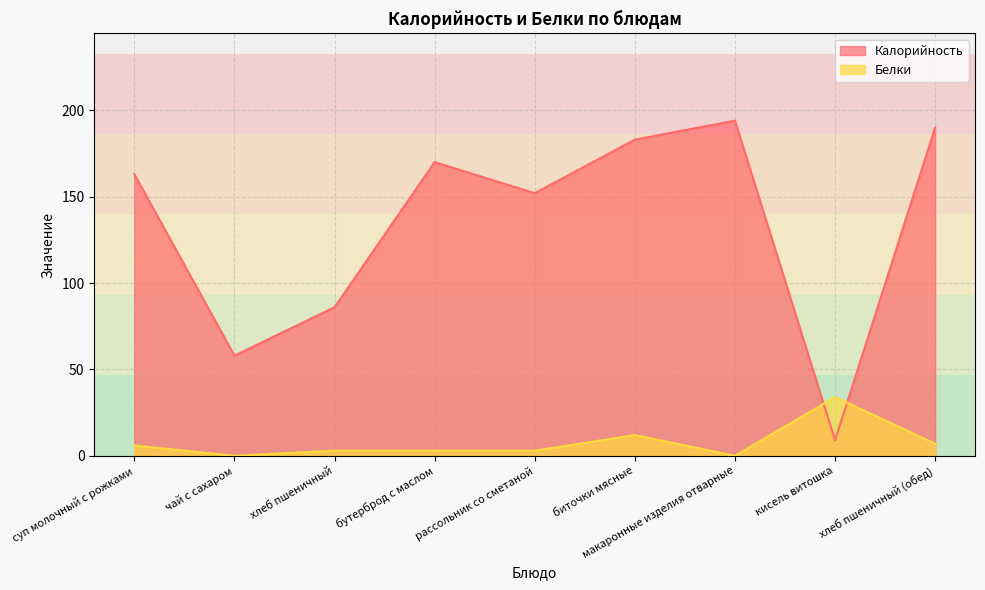

What is the difference between the maximum and second lowest values in the Калорийность series?

136